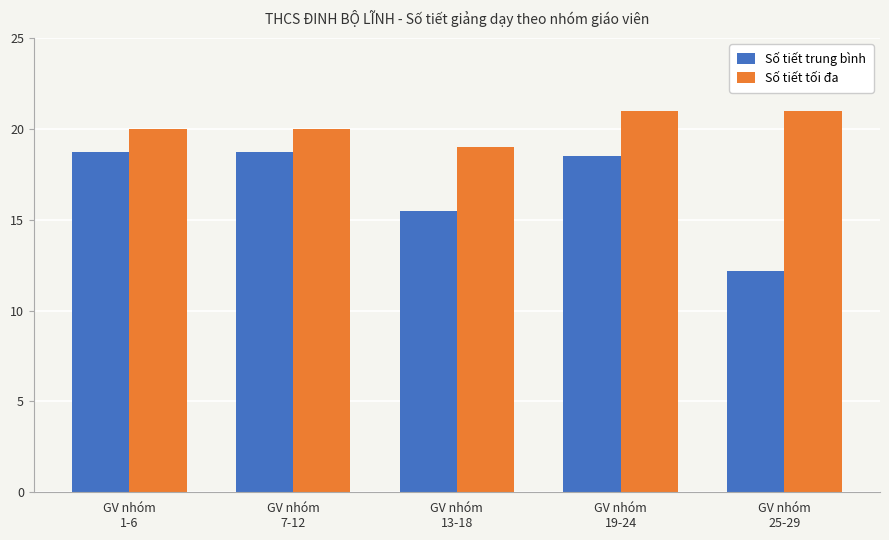

List the series in order of their overall mean, highest first.

Số tiết tối đa, Số tiết trung bình